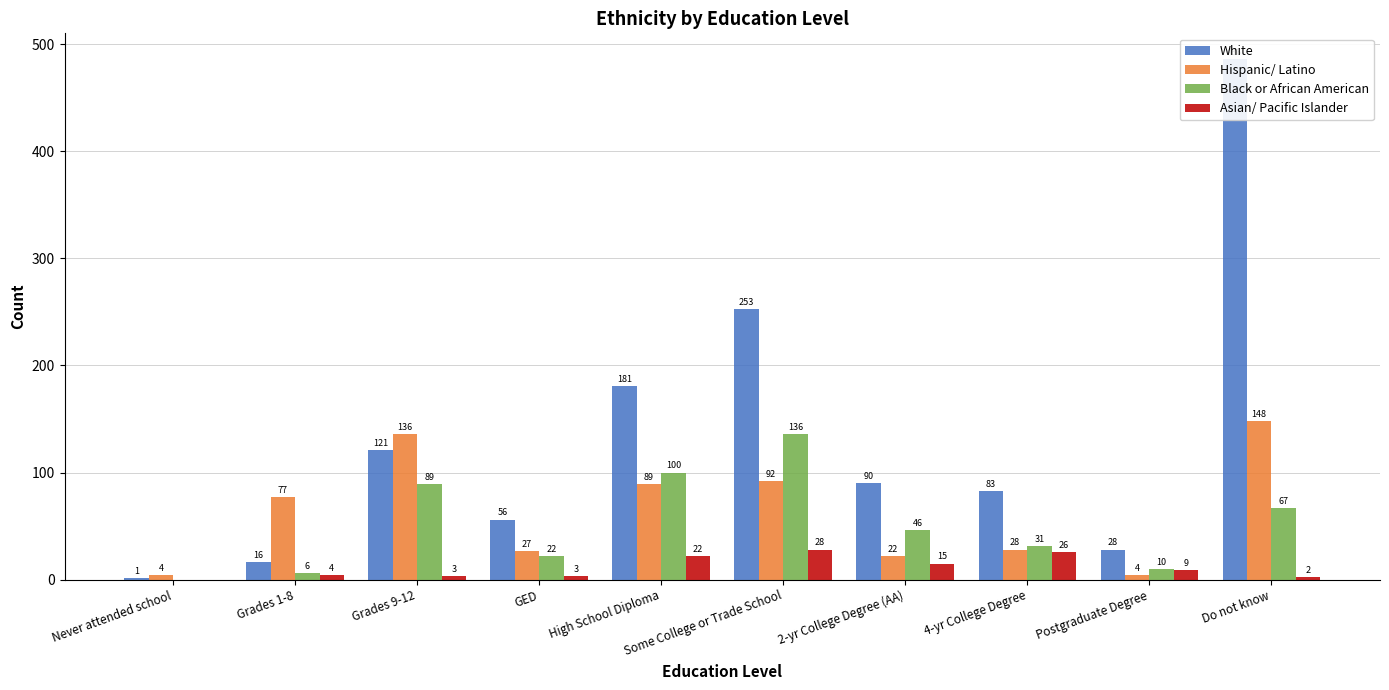

True or false: Asian/ Pacific Islander has a value of 22 at High School Diploma.

True